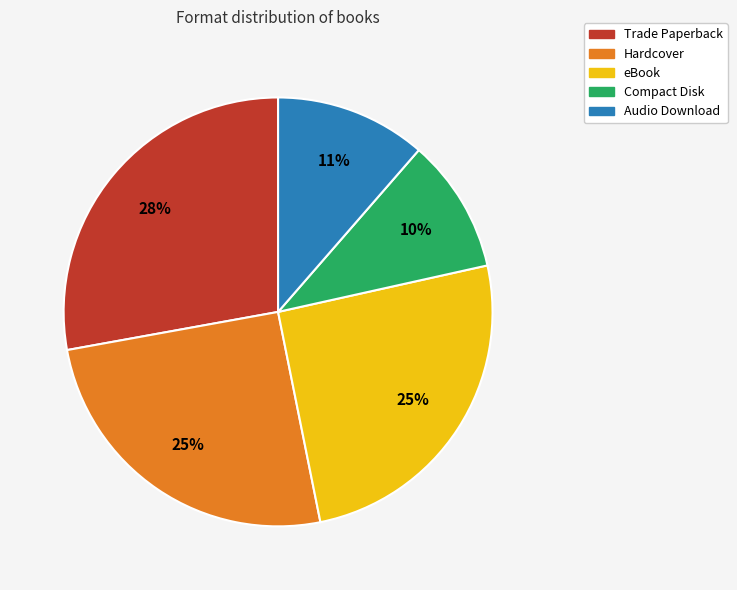

How many slices are in this pie chart?

5